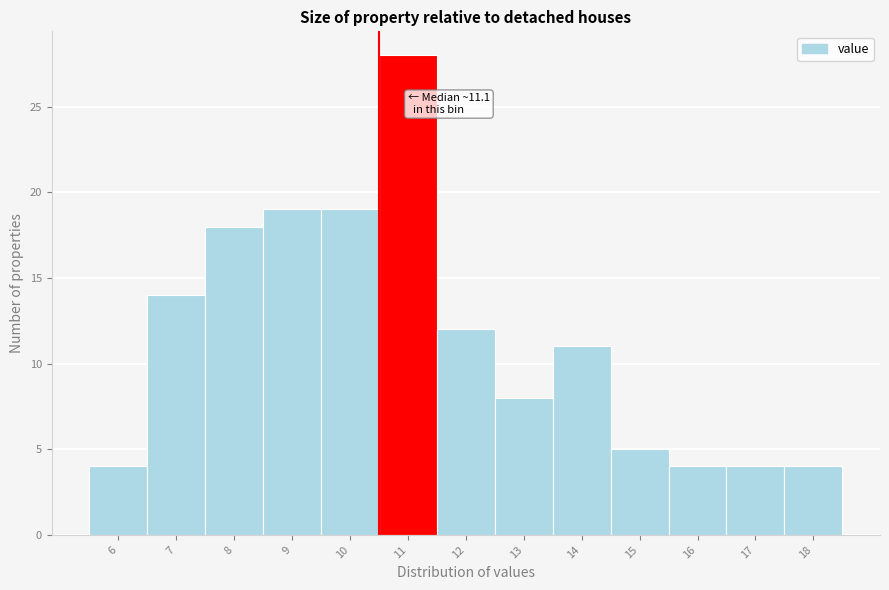

Reading left to right, list all the values displayed in this chart.

4	14	18	19	19	28	12	8	11	5	4	4	4